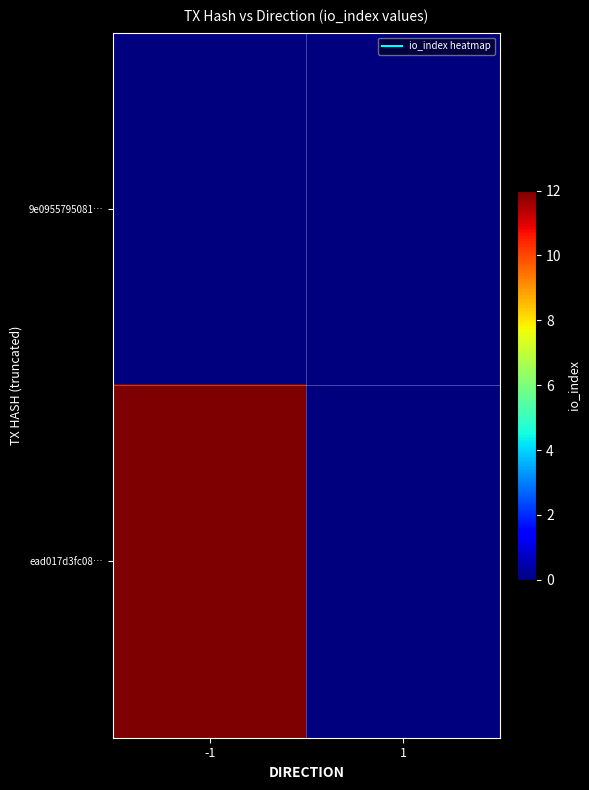

Which series has the widest spread of values?

ead017d3fc08…